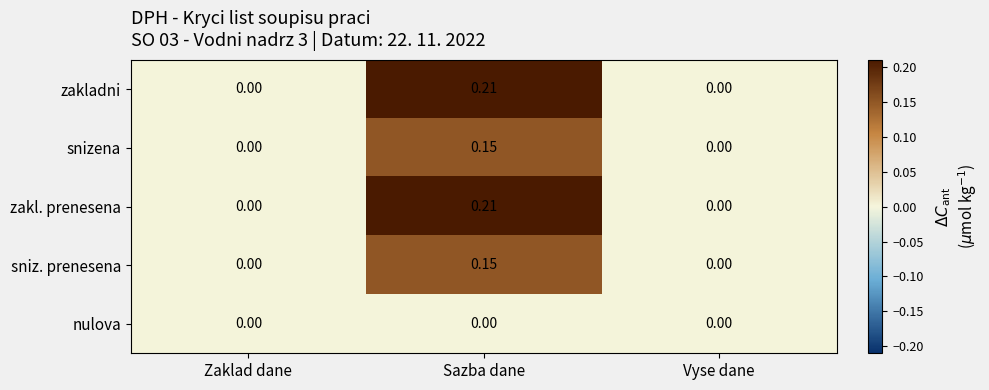

At which category is the sum across all series the highest?

Sazba dane